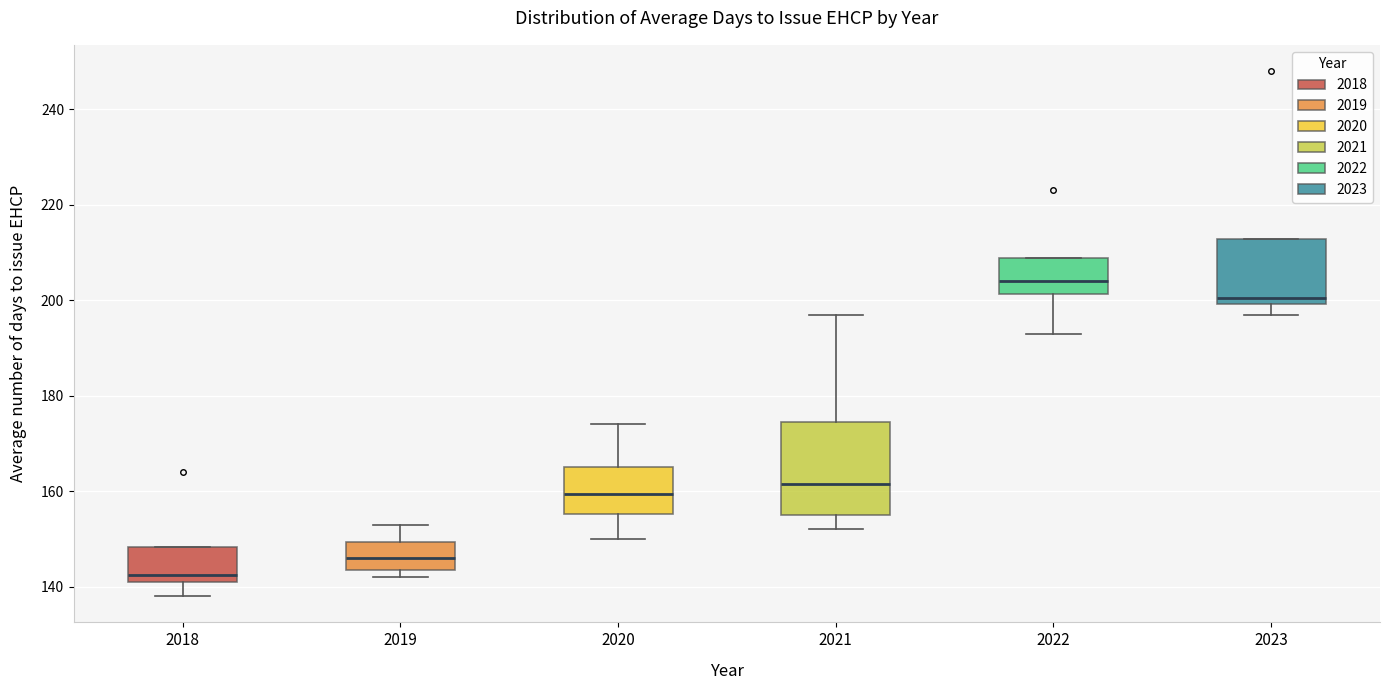

Which box is the tallest, from its lower edge to its upper edge?

2021